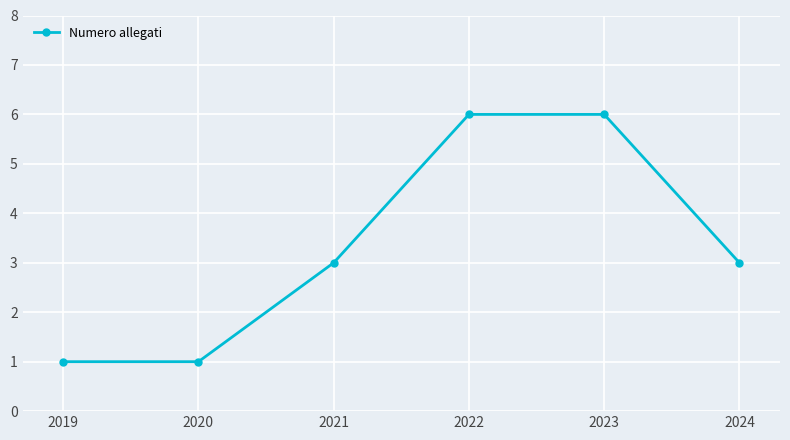

How many series are shown in this chart?

1